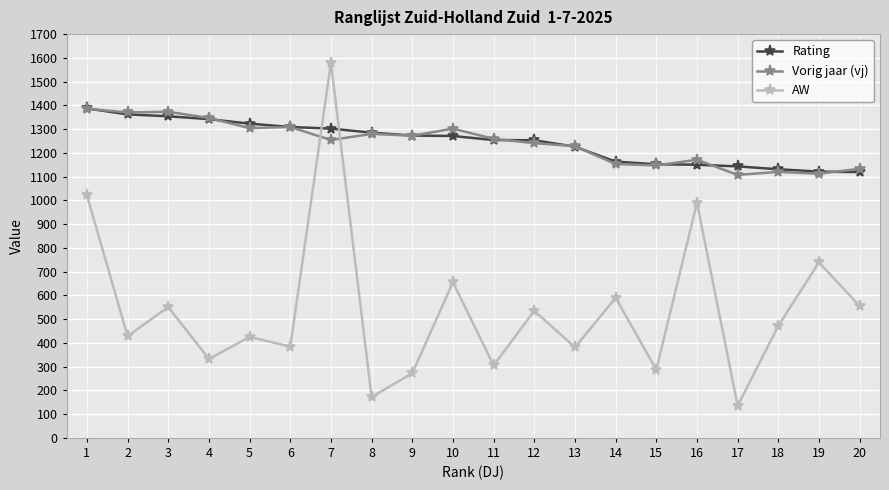

What is the difference between the second highest and minimum values in the Vorig jaar (vj) series?

266